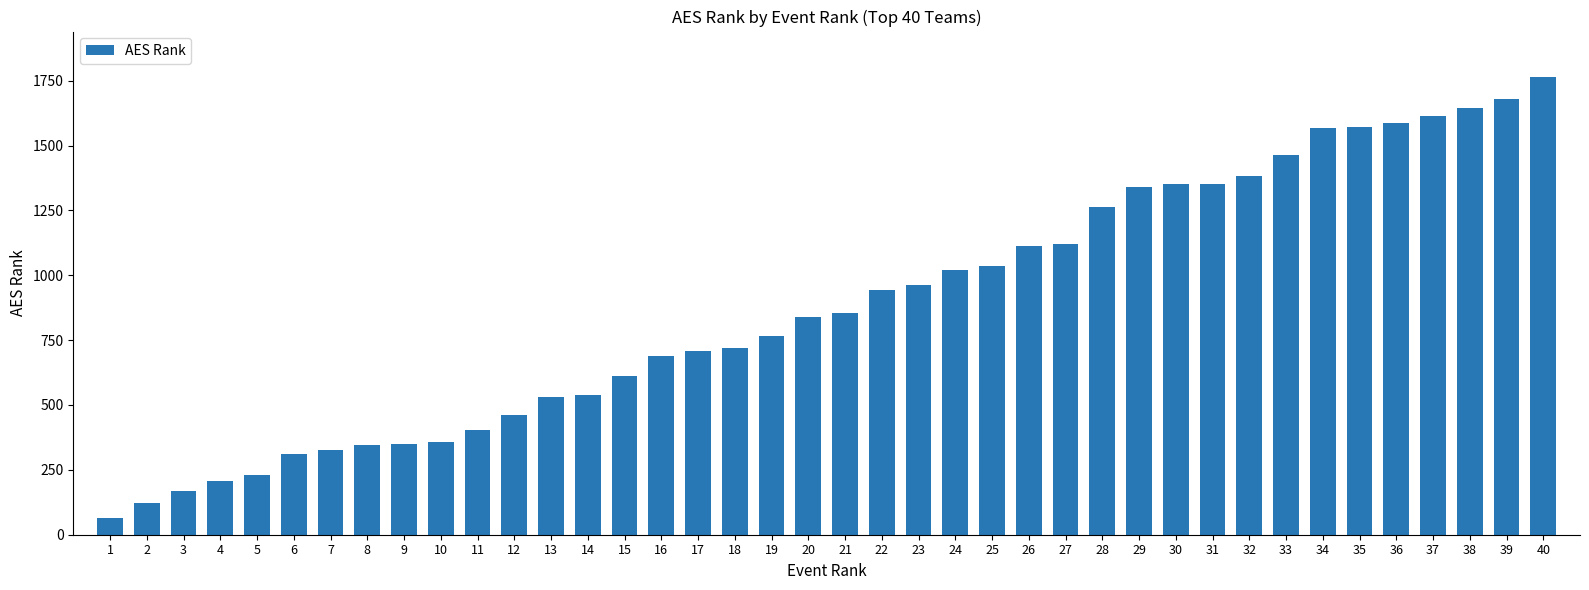

Between 4 and 35, which is larger?

35